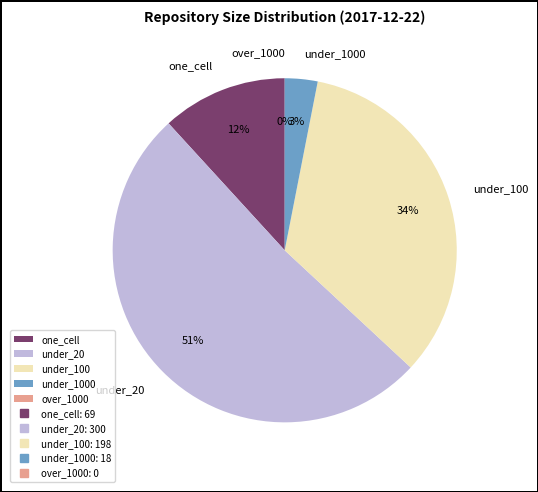

Rank the categories by value from lowest to highest.

over_thousand_cells, under_thousand_cells, one_cell, under_hundred_cells, under_twenty_cells